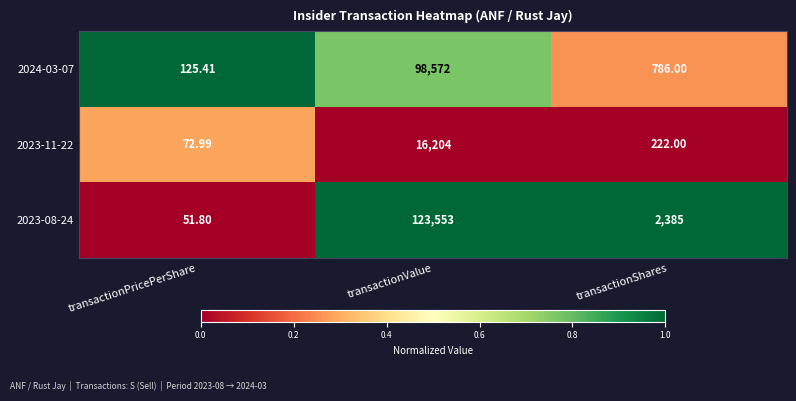

Which series has the largest range (max minus min)?

2023-08-24